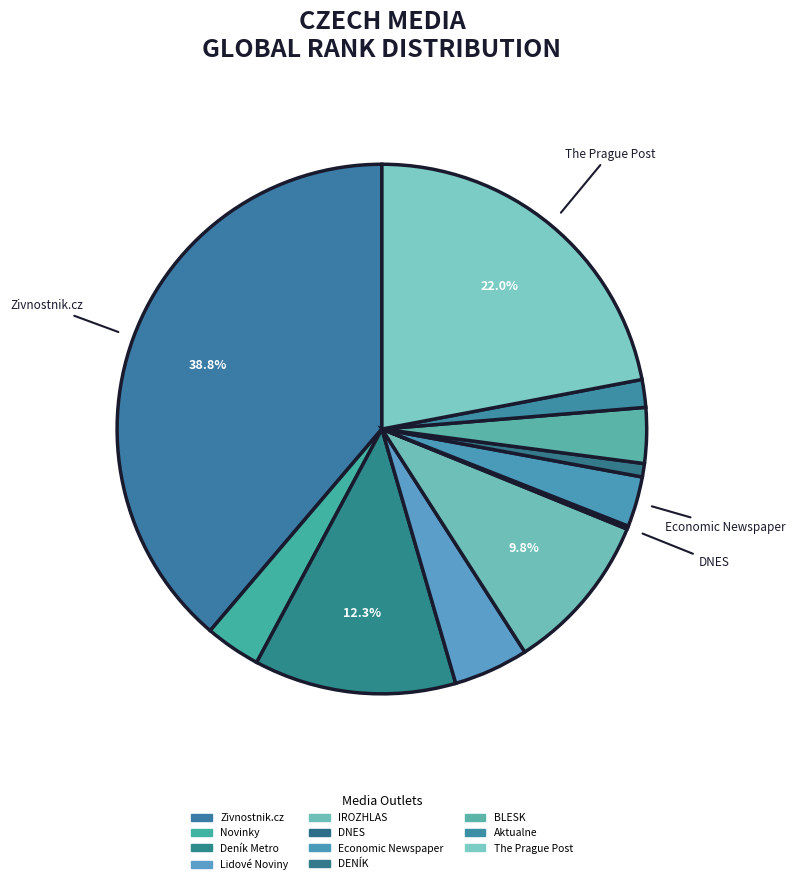

Does Zivnostnik.cz represent more than half of the total?

No